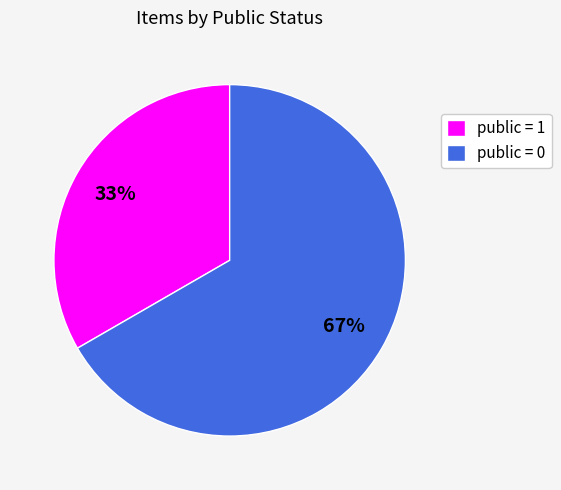

What is the majority slice?

public = 0